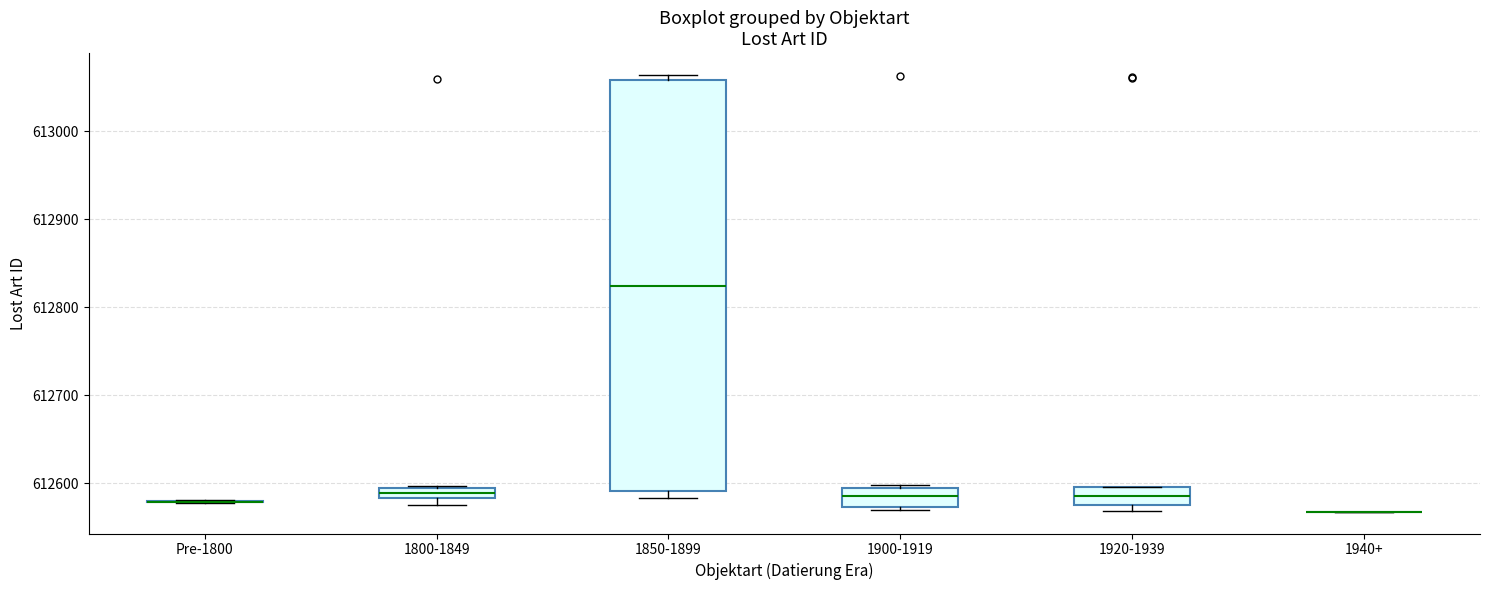

Comparing the boxes themselves (not the whiskers), which one is the tallest?

1850-1899